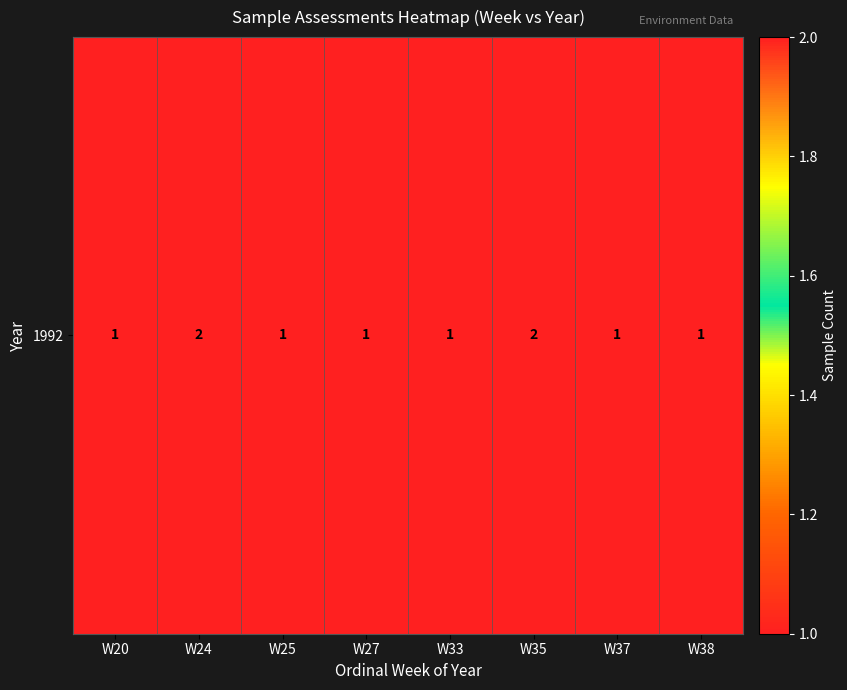

At which label is the value closest to 1?

W20